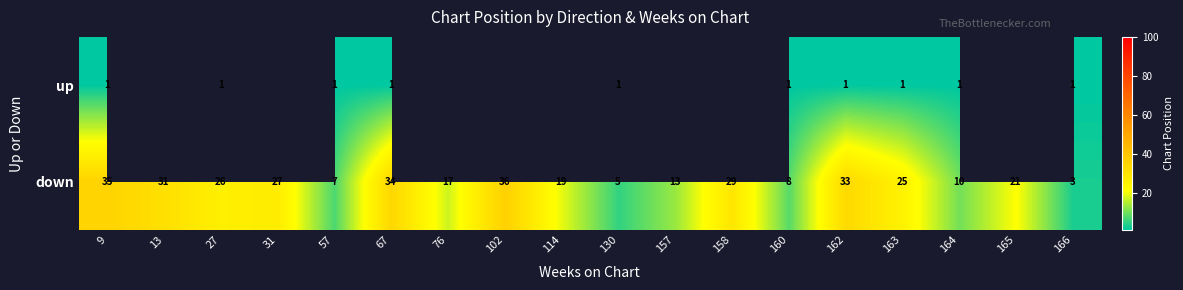

Read the down value at 67, to the nearest 5.

35